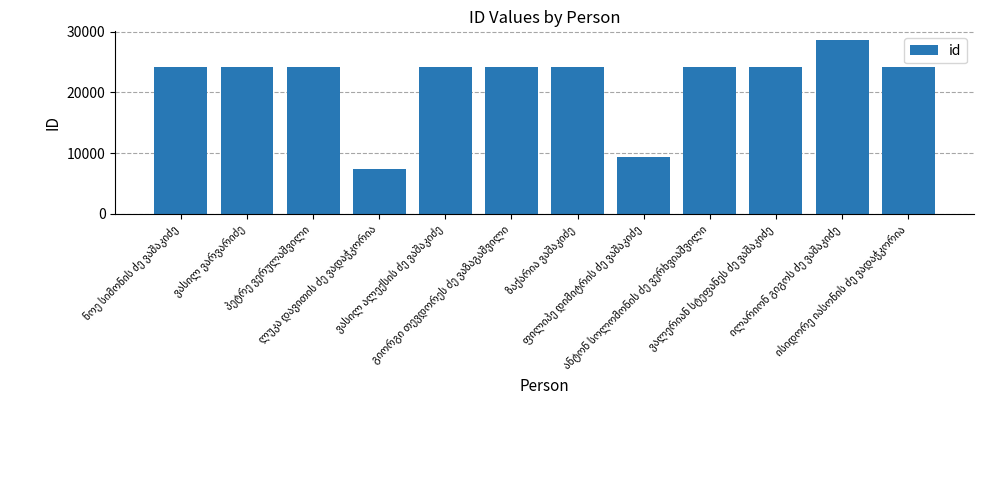

What is the greatest value displayed?

28612